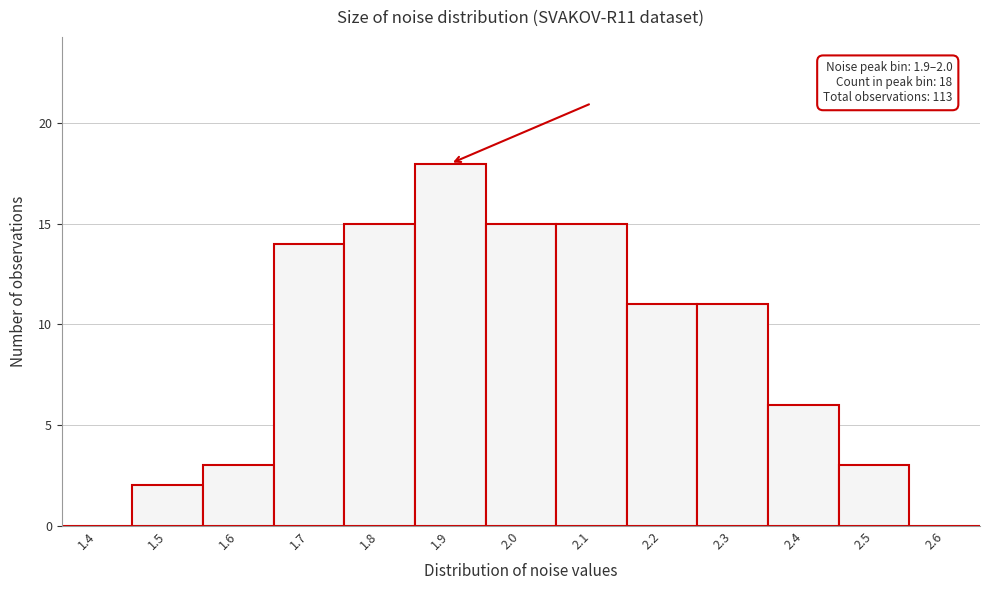

Reading left to right, list all the values displayed in this chart.

1.4=0	1.5=2	1.6=3	1.7=14	1.8=15	1.9=18	2.0=15	2.1=15	2.2=11	2.3=11	2.4=6	2.5=3	2.6=0